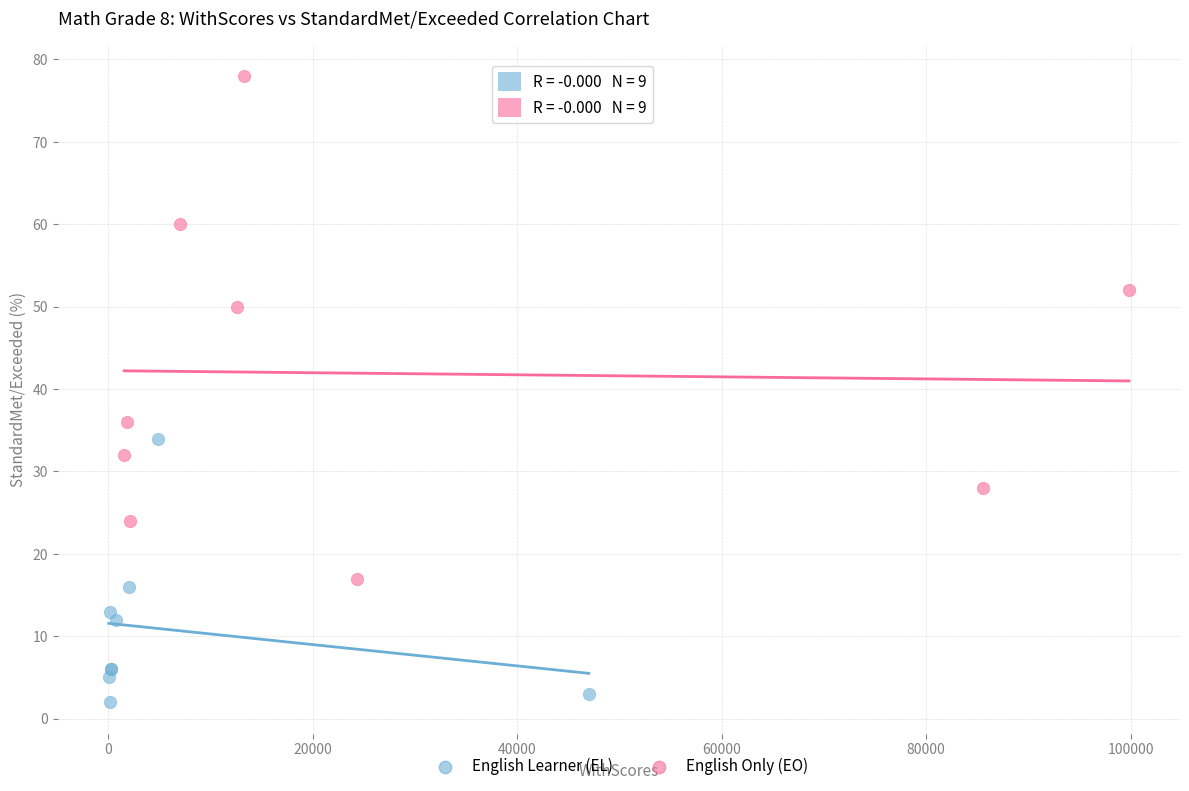

Which series reaches the maximum Y coordinate?

English Only (EO)